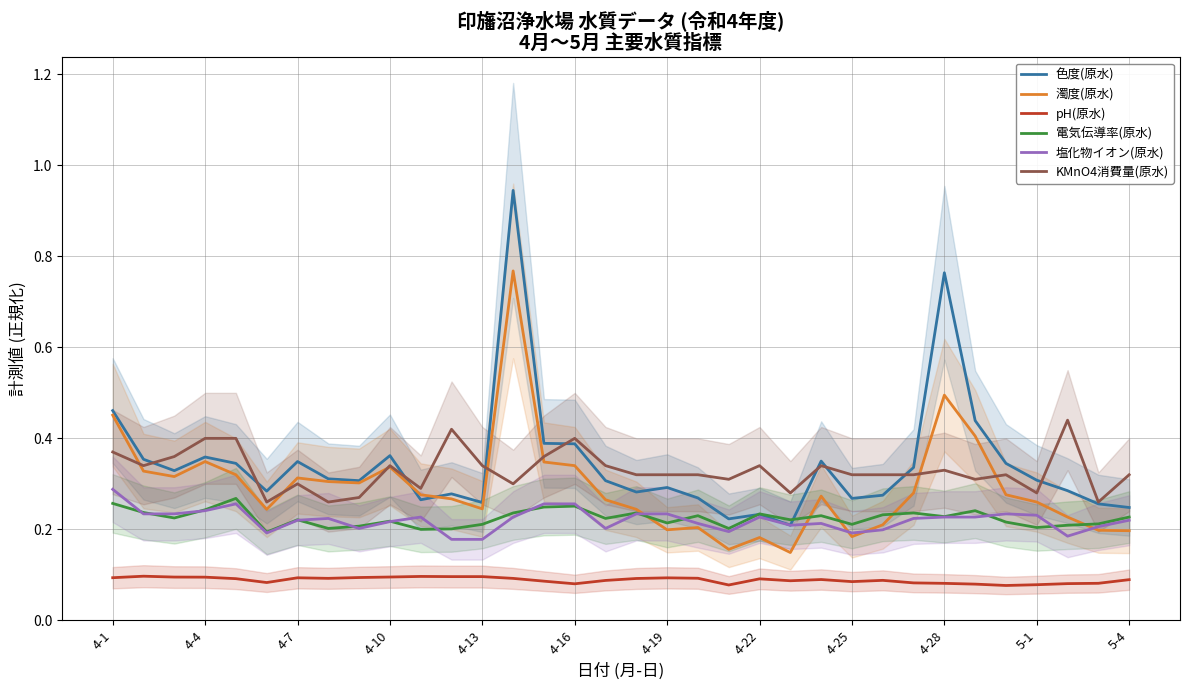

What are all the series names shown in the legend?

色度(原水), 濁度(原水), pH(原水), 電気伝導率(原水), 塩化物イオン(原水), KMnO4消費量(原水)